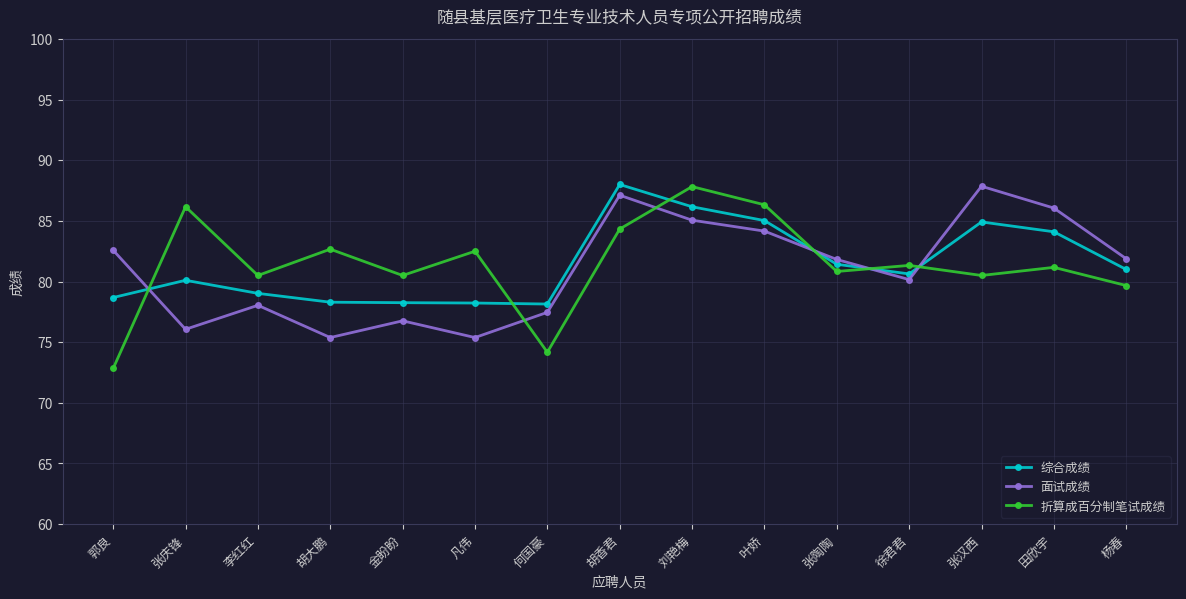

Where do 综合成绩 and 折算成百分制笔试成绩 first cross each other?

郭良 and 张庆锋